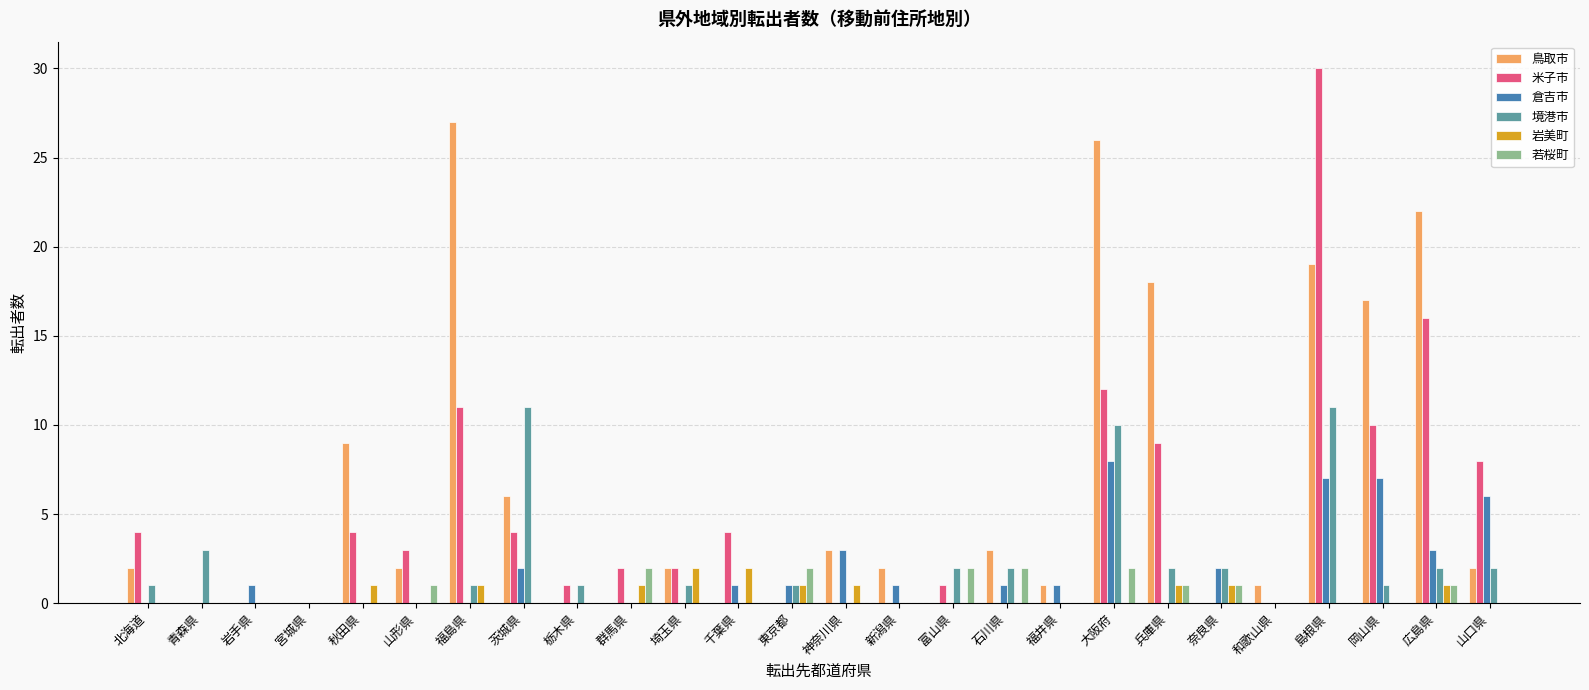

What is the sum of all 鳥取市 values?

162